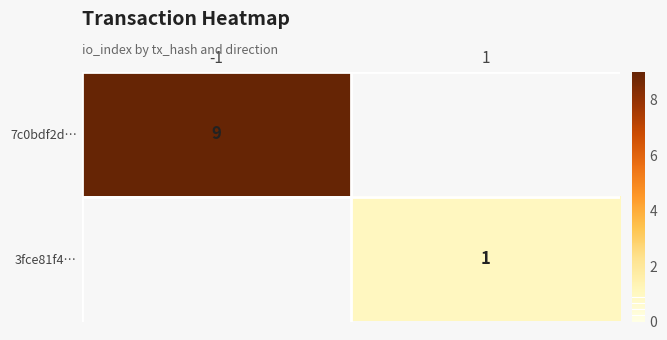

True or false: 3fce81f4… has a value of 0 at 1.

False